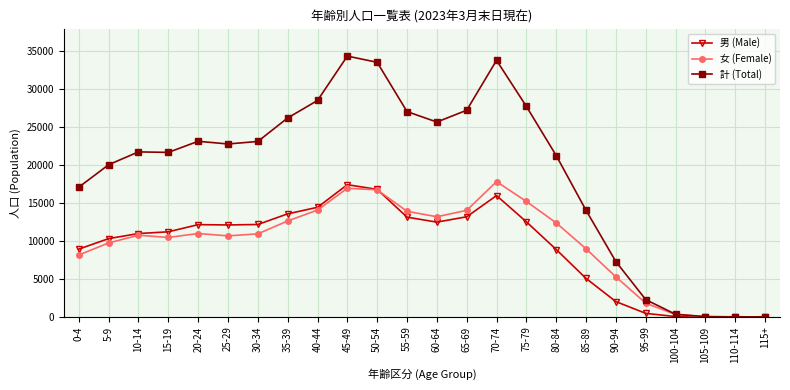

The value of 女 (Female) at 115+ is 0. True or false?

True